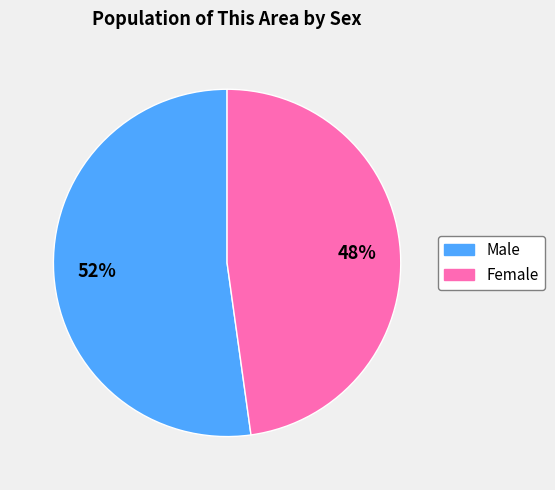

What is the smallest slice in the pie chart?

Female